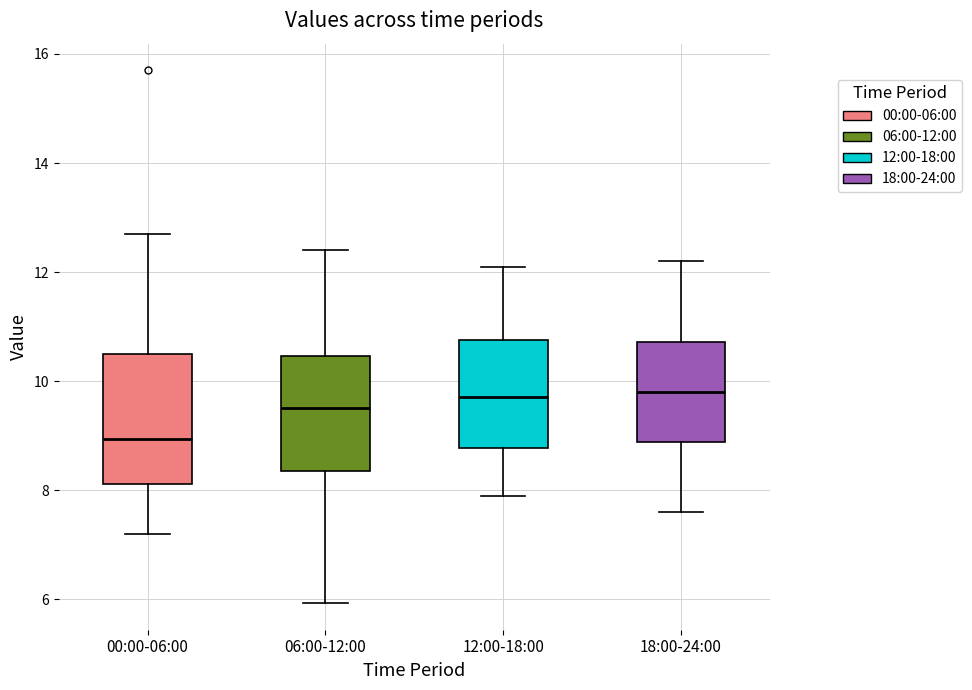

Comparing the boxes themselves (not the whiskers), which one is the tallest?

00:00-06:00